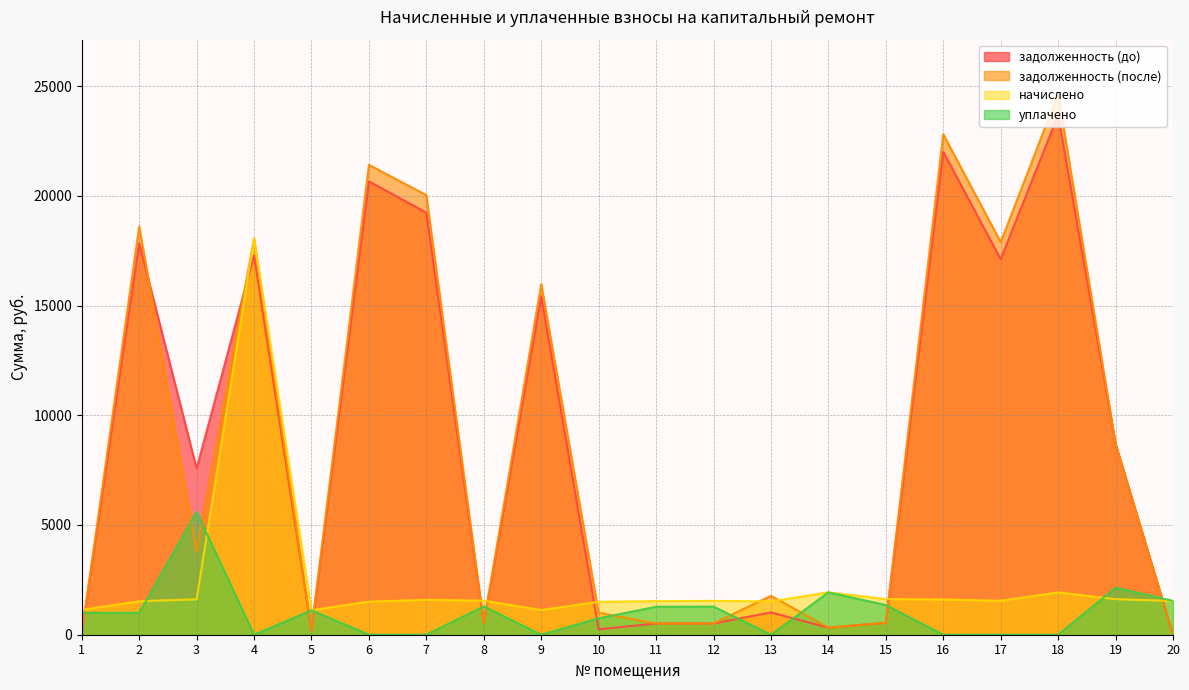

True or false: уплачено has a value of 615.7 at 15.

False